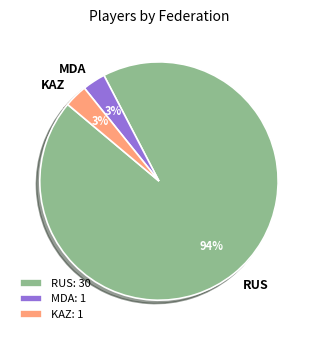

Which category accounts for the majority?

RUS